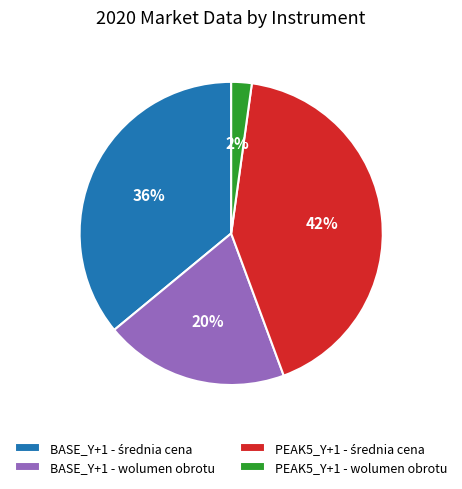

Is there a majority slice in this chart?

No